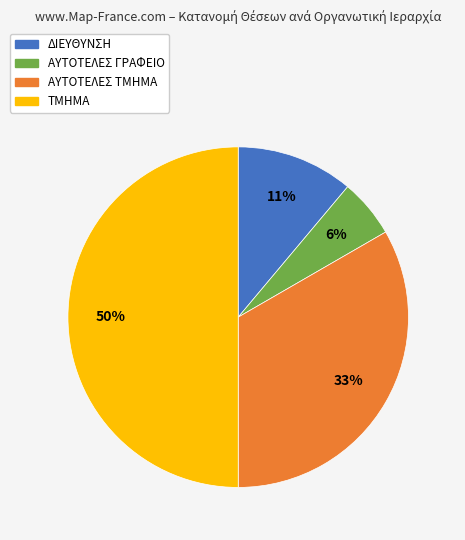

The ΑΥΤΟΤΕΛΕΣ ΓΡΑΦΕΙΟ slice represents 20% of the pie. True or false?

False